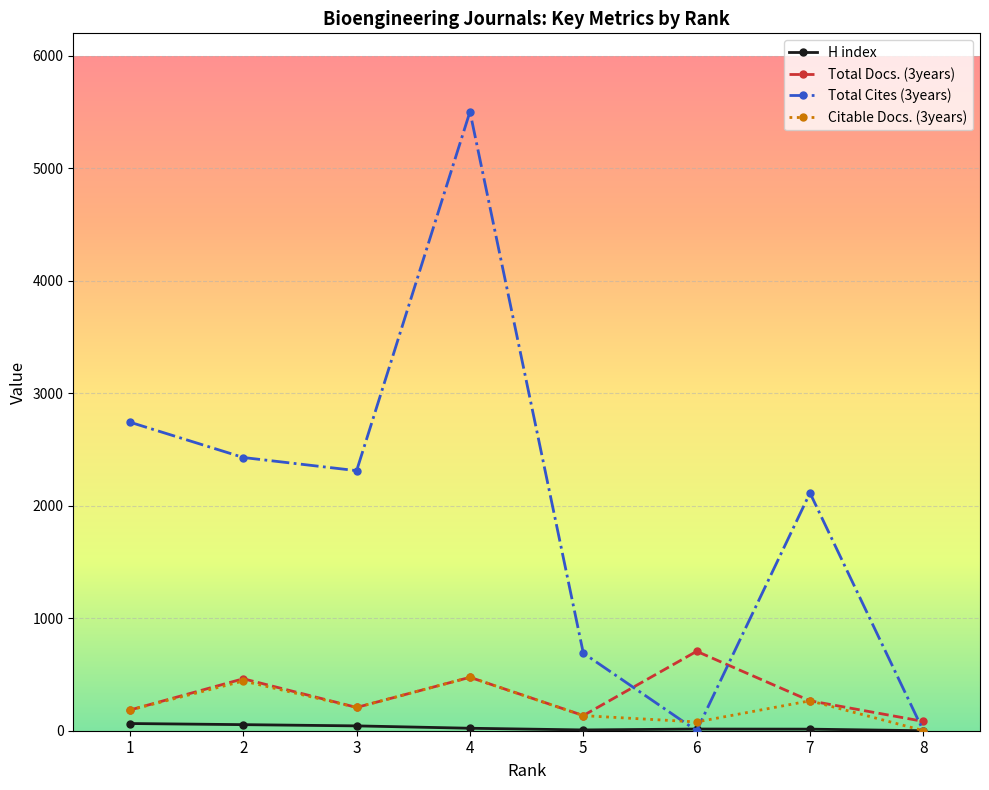

True or false: H index and Total Docs. (3years) cross at least once.

False